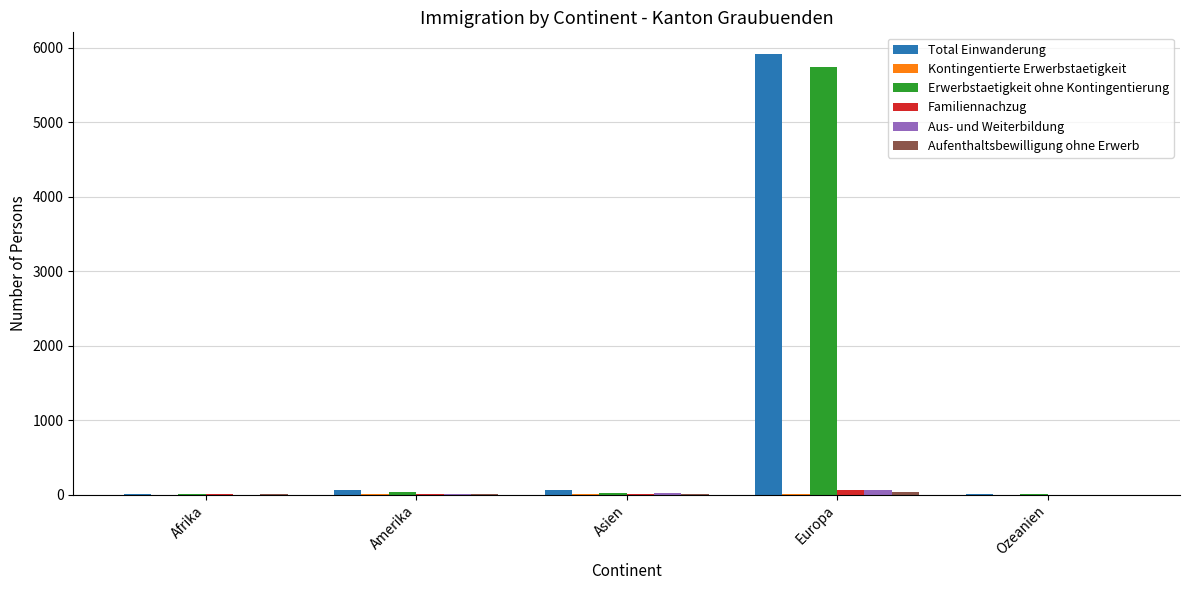

The Erwerbstaetigkeit ohne Kontingentierung series shows 9902 at Europa. True or false?

False